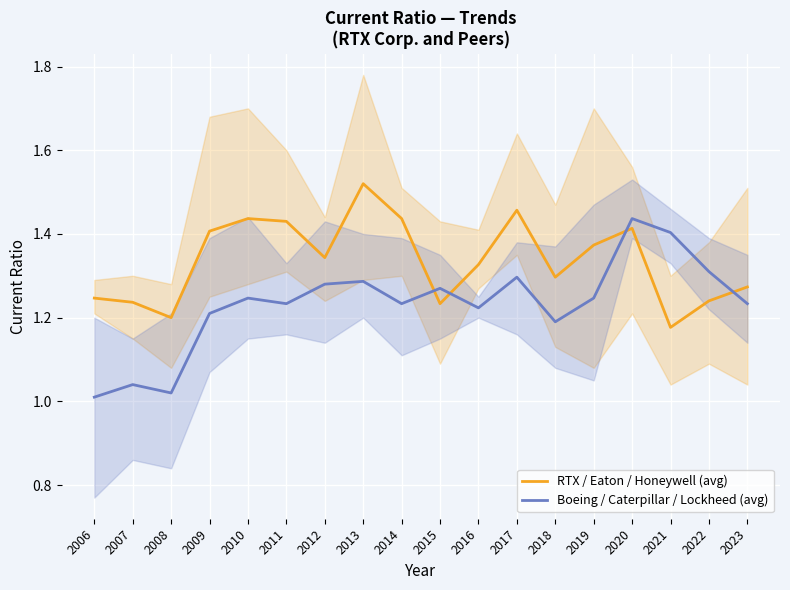

What is the sum of the Boeing / Caterpillar / Lockheed (avg) values at 2007 and 2011?

2.3